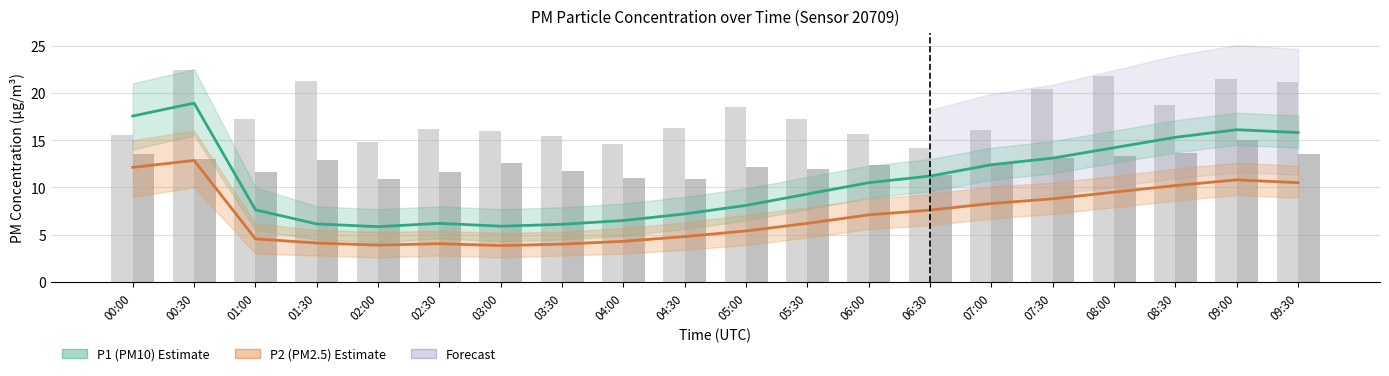

True or false: P1 (PM10) has a value of 5.9 at 03:00.

True